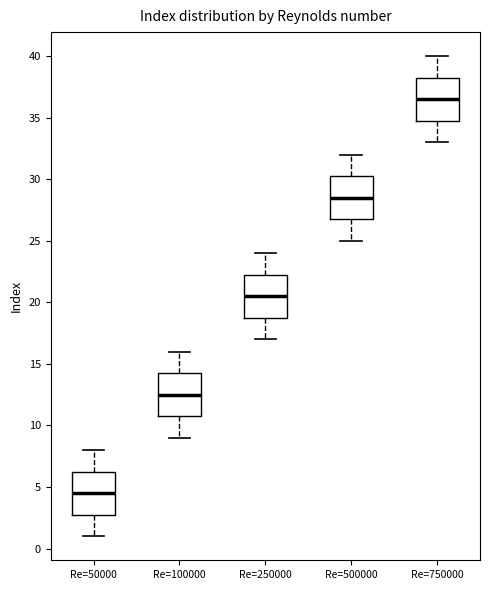

Where does the upper whisker of the box for Re=100000 end on the y-axis? The values are not printed on the chart, so give them approximately, as read against the axis.

16.0